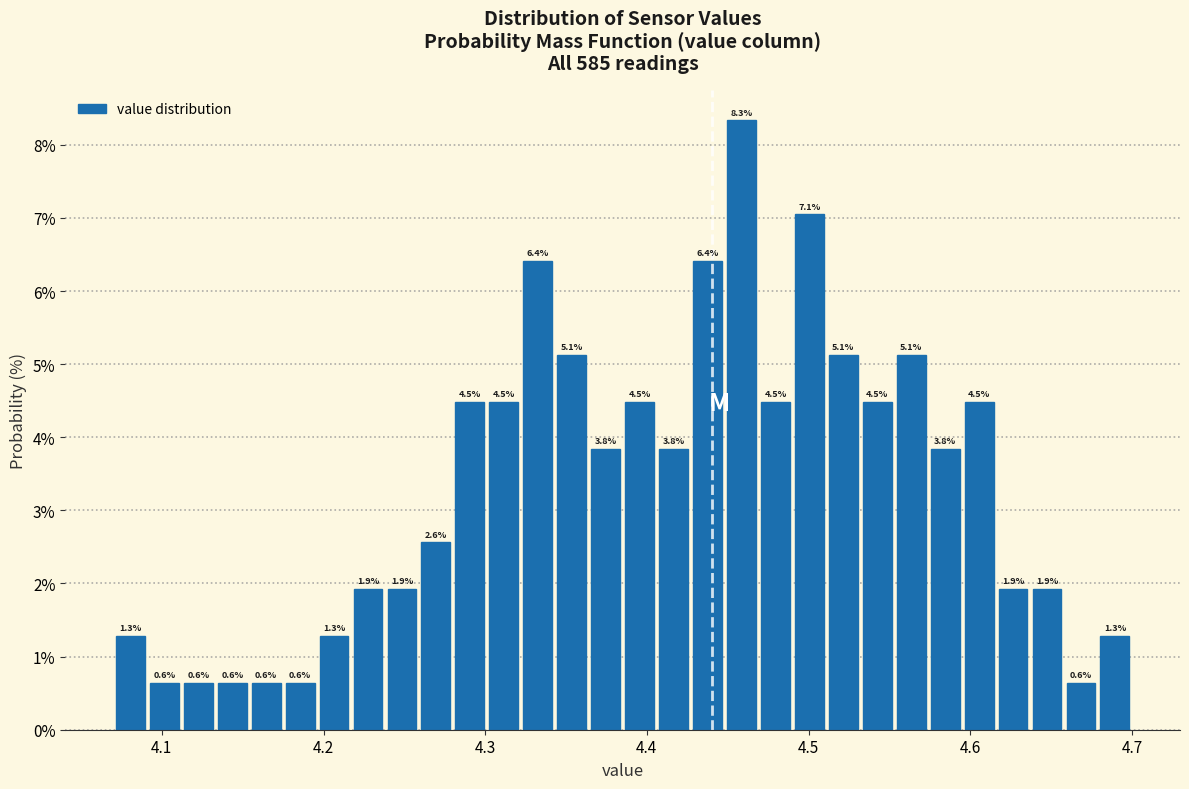

Around what value on the x-axis is the tallest bar? Give the approximate position of its centre, as read against the axis.

4.46